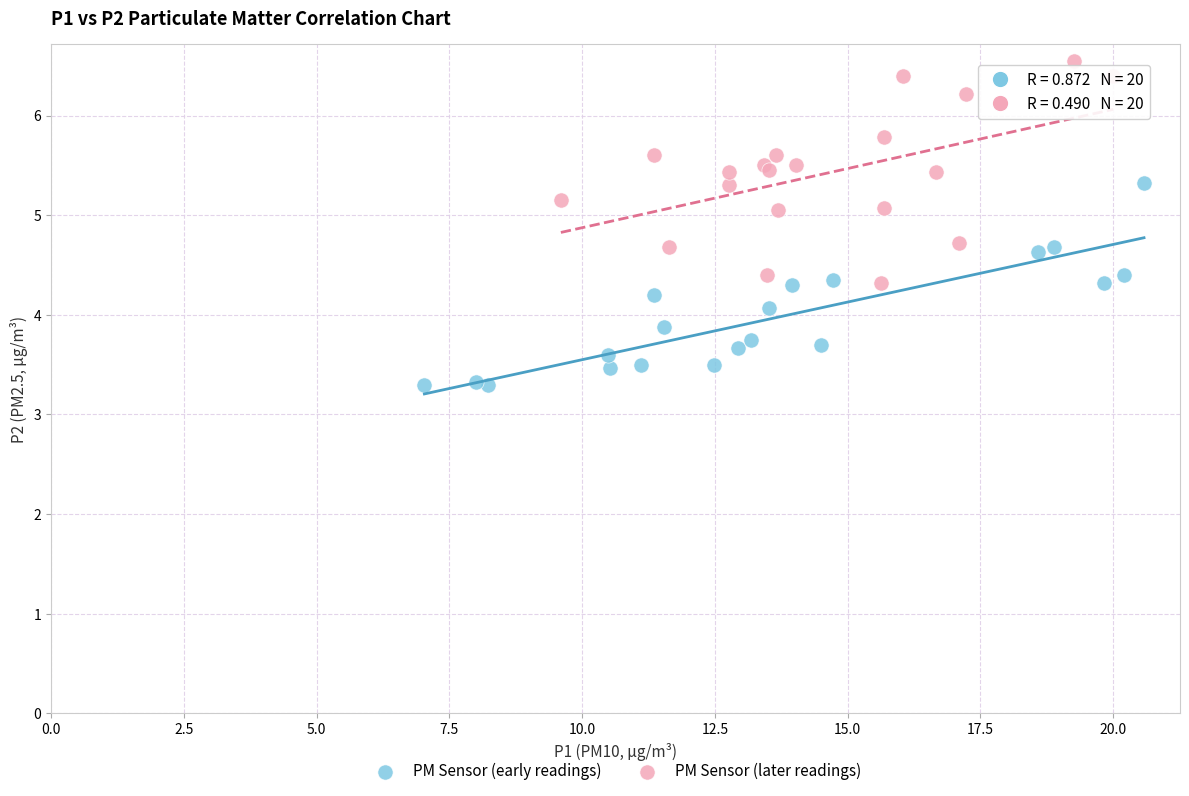

Which series reaches the minimum Y coordinate?

PM Sensor (early readings)